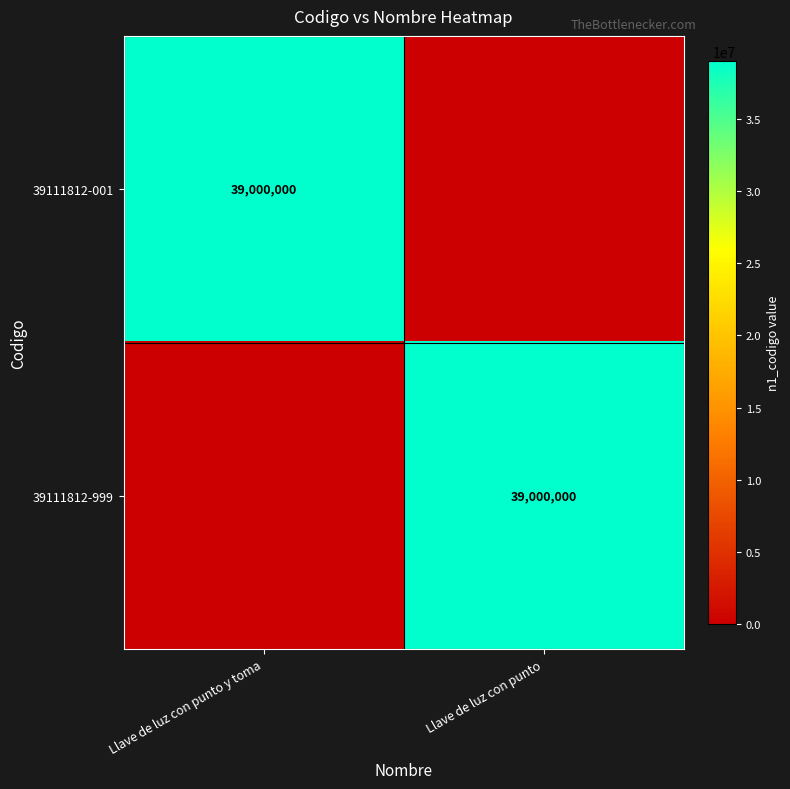

Is it true that 39111812-999 equals 39000000 at Llave de luz con punto?

True